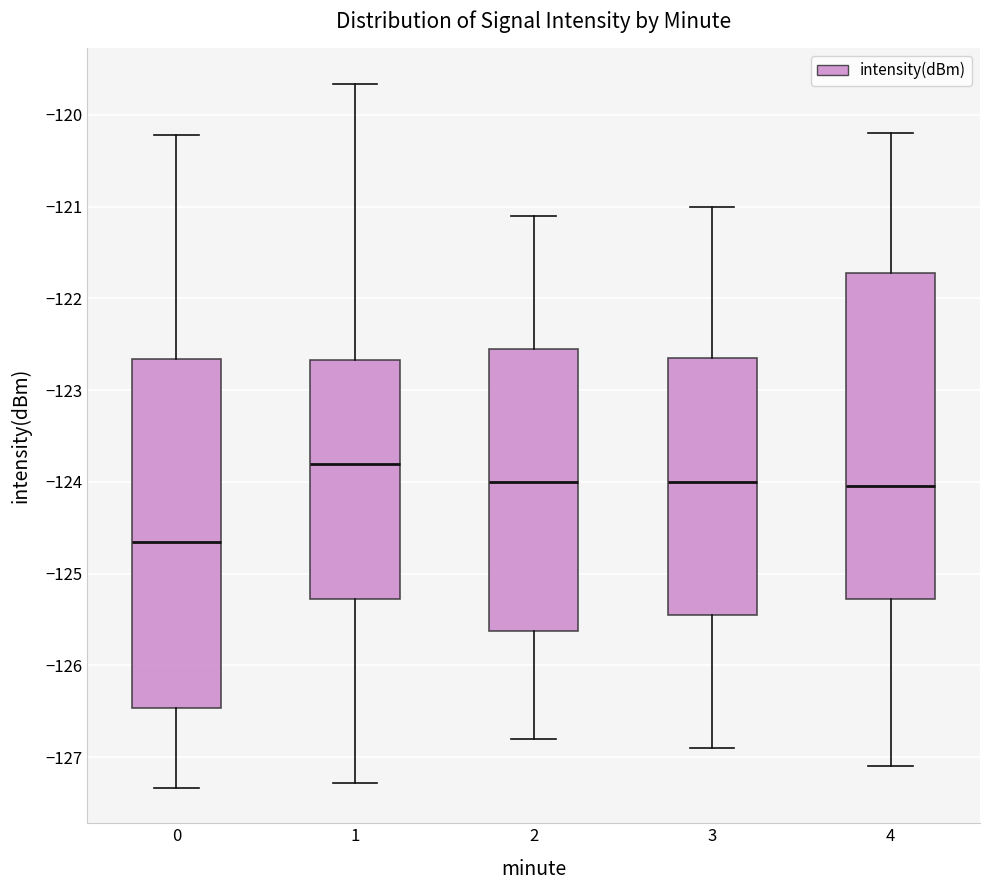

Reading left to right, read every box against the y-axis: the position of its median line, the range the box covers, and the ends of its whiskers. The values are not printed on the chart, so give them approximately, as read against the axis.

0: median -124.7, box -126.5 to -122.7, whiskers -127.3 to -120.2
1: median -123.8, box -125.3 to -122.7, whiskers -127.3 to -119.7
2: median -124.0, box -125.6 to -122.5, whiskers -126.8 to -121.1
3: median -124.0, box -125.4 to -122.6, whiskers -126.9 to -121.0
4: median -124.0, box -125.3 to -121.7, whiskers -127.1 to -120.2